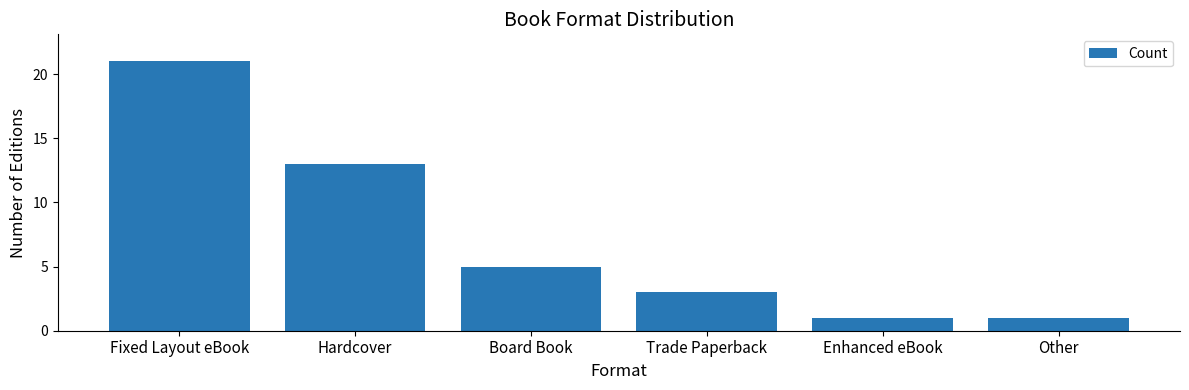

What is the value of the 2nd bar from the left?

13